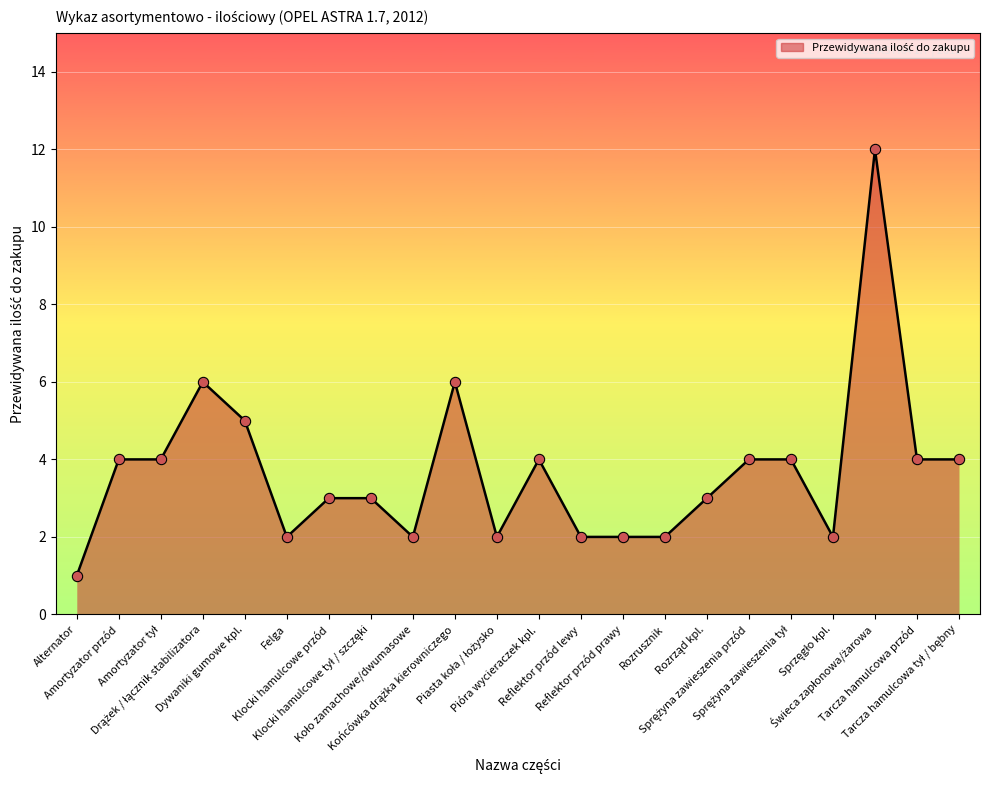

What is the maximum value shown in the chart?

12